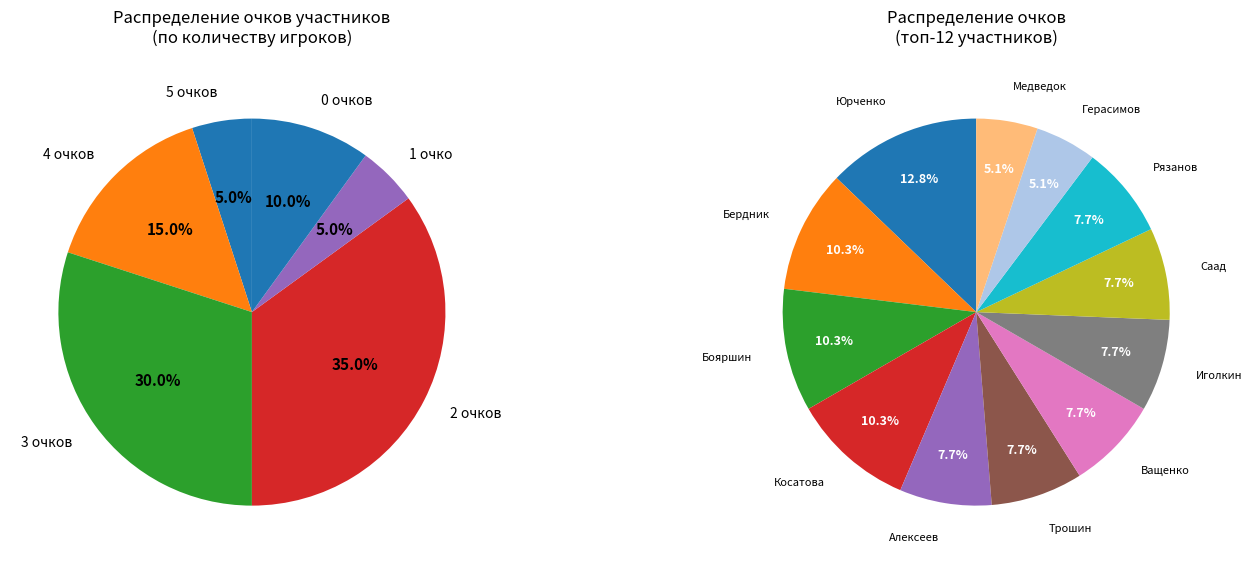

What is the ratio of the value at Ващенко Роман to the value at Юрченко Нестор?

0.6